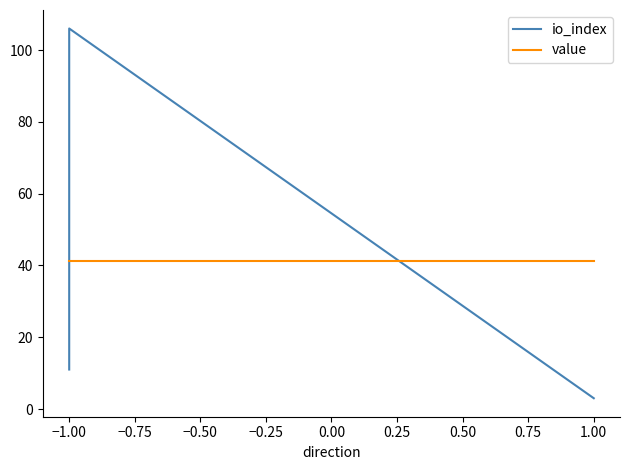

What is the label of the 4th point from the left?

1.00